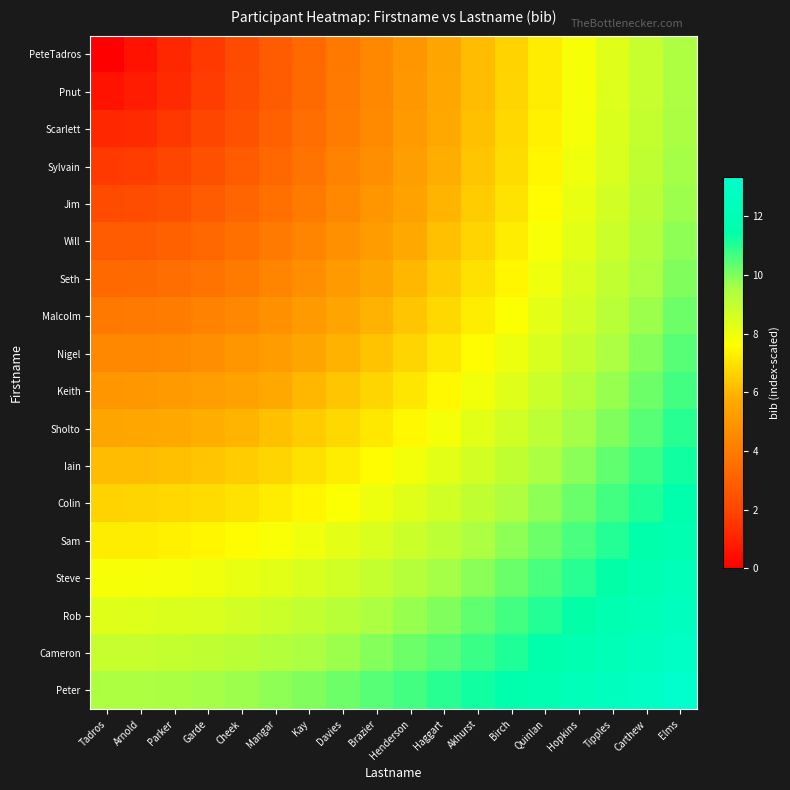

Between Haggart and Davies, which is larger?

Haggart